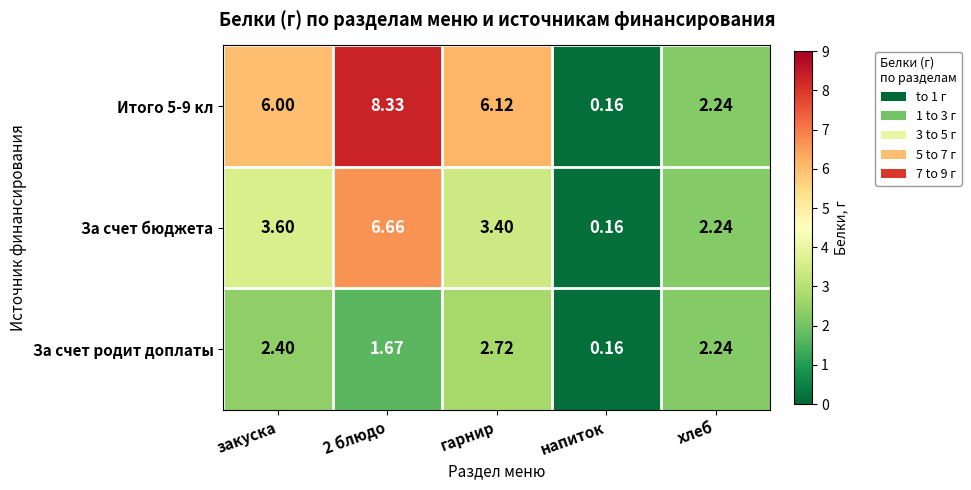

At how many categories does at least one series exceed 5?

3